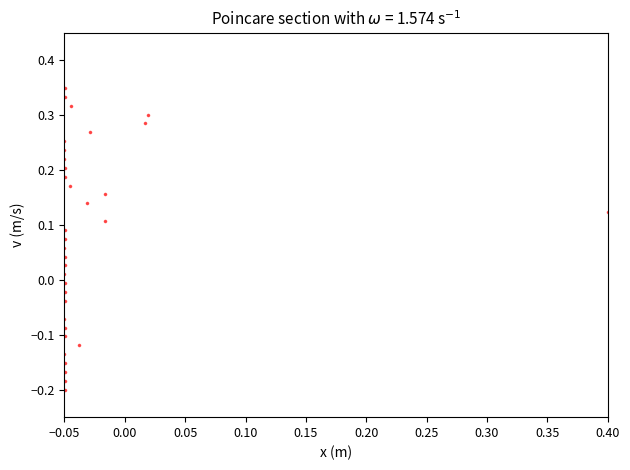

How many data points are displayed?

34